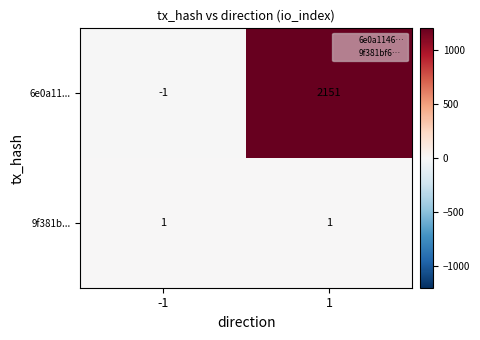

What is the approximate value of 6e0a11... at 1, to the nearest 50?

2150